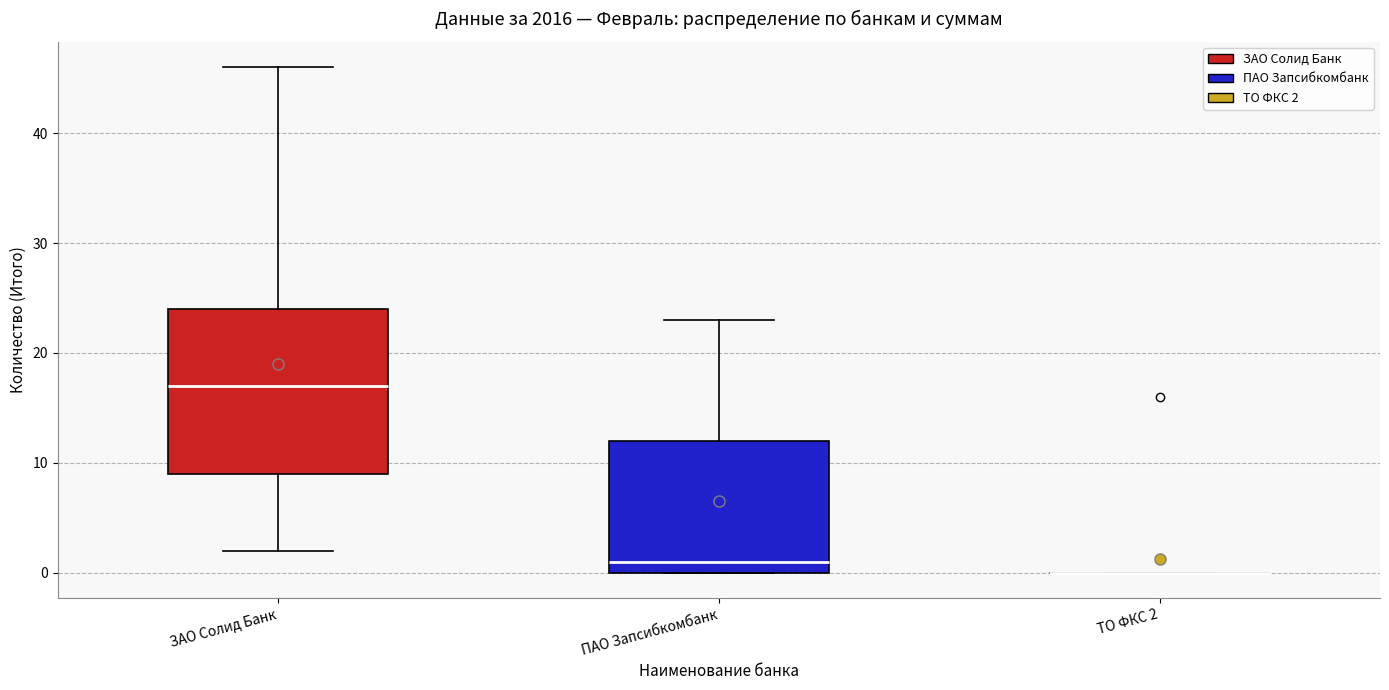

Reading left to right, read every box against the y-axis: the position of its median line, the range the box covers, and the ends of its whiskers. The values are not printed on the chart, so give them approximately, as read against the axis.

ЗАО Солид Банк: median 17, box 9 to 24, whiskers 2 to 46
ПАО Запсибкомбанк: median 1, box 0 to 12, whiskers 0 to 23
ТО ФКС 2: box collapsed to a line at 0, whiskers 0 to 0